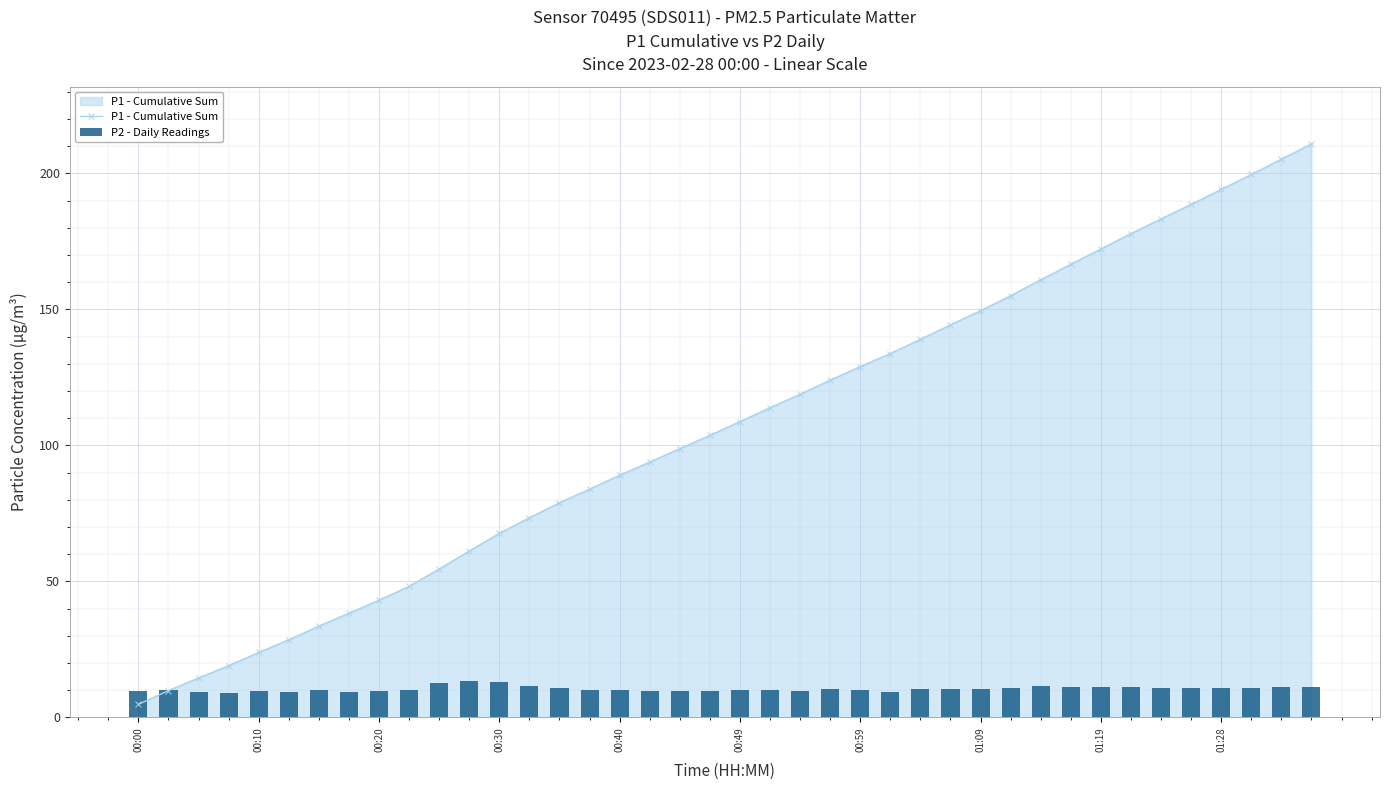

What are all the series names shown in the legend?

P1 - Cumulative Sum, P2 - Daily Readings